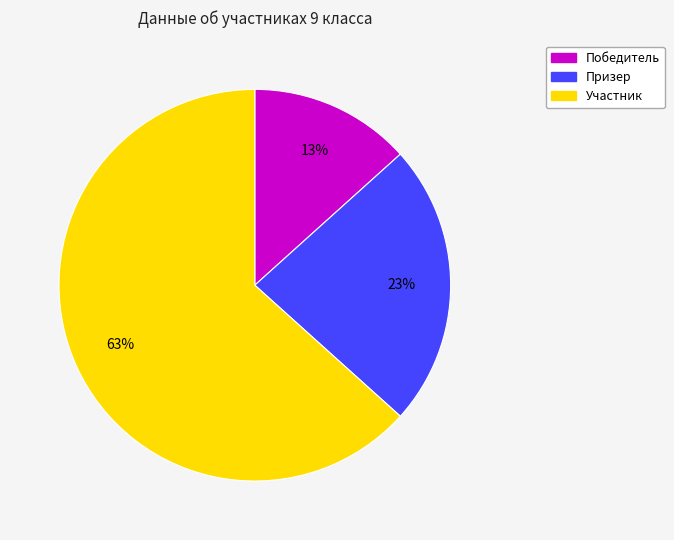

How many slices are in this pie chart?

3